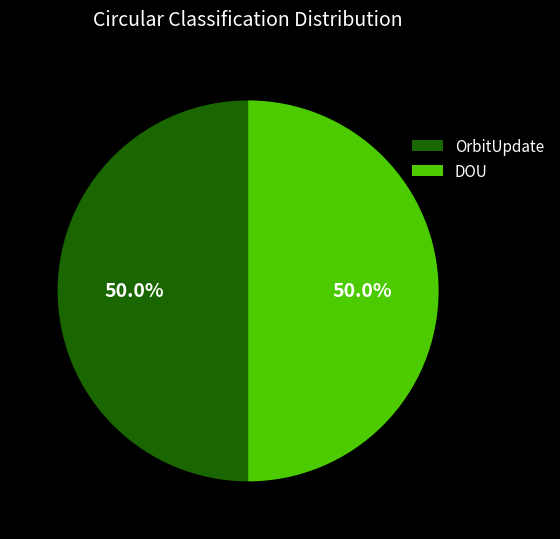

Approximately how many times larger is the value at OrbitUpdate compared to DOU?

1.0